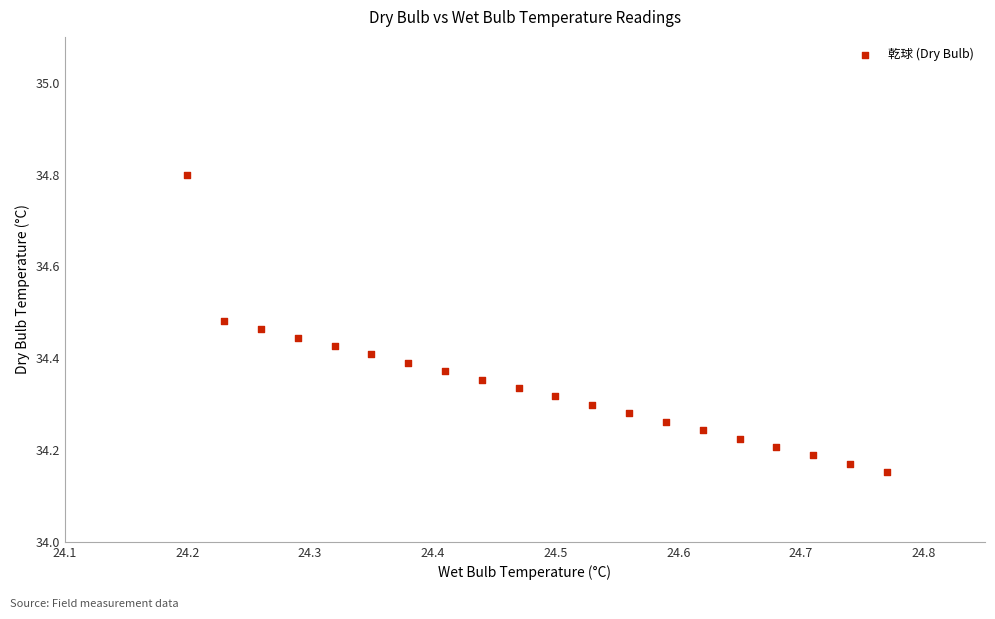

What is the range of X values (max minus min)?

0.6